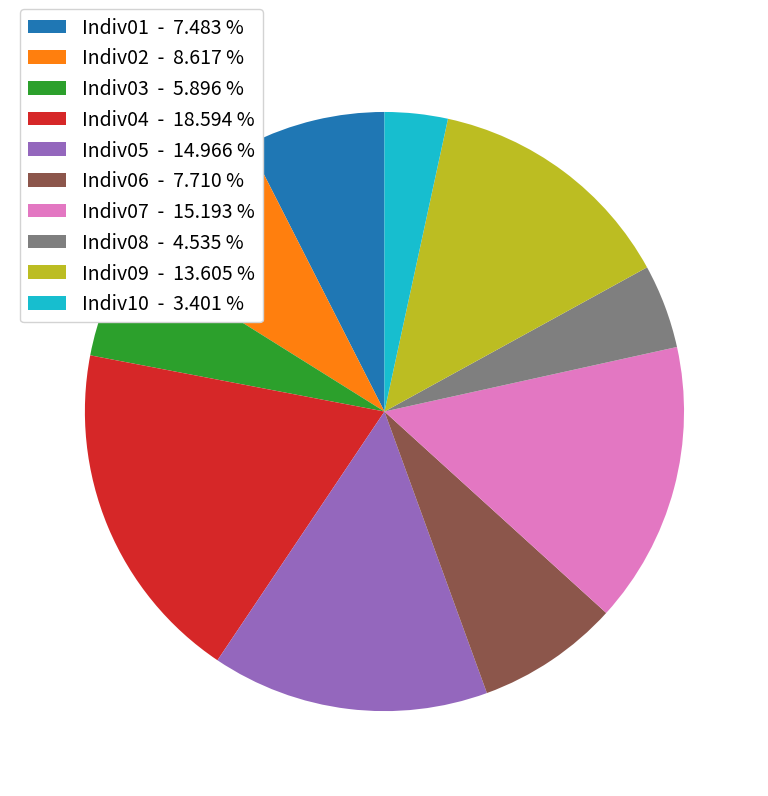

Between Indiv08 and Indiv04, which is larger?

Indiv04